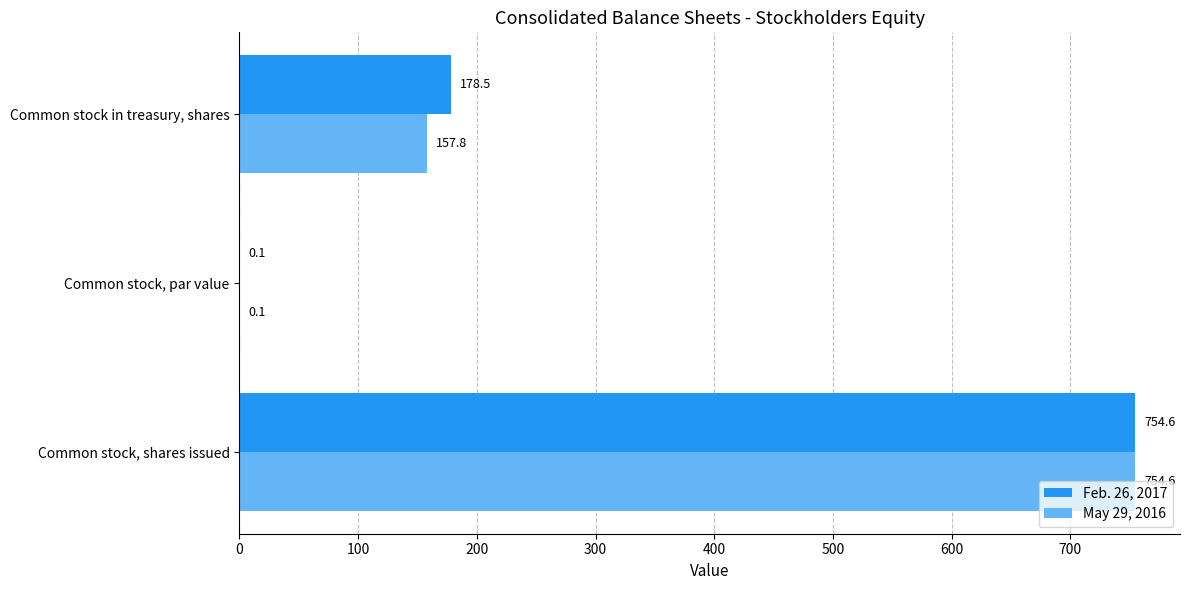

Between Common stock, shares issued and Common stock in treasury, shares, which series saw the biggest shift?

May 29, 2016